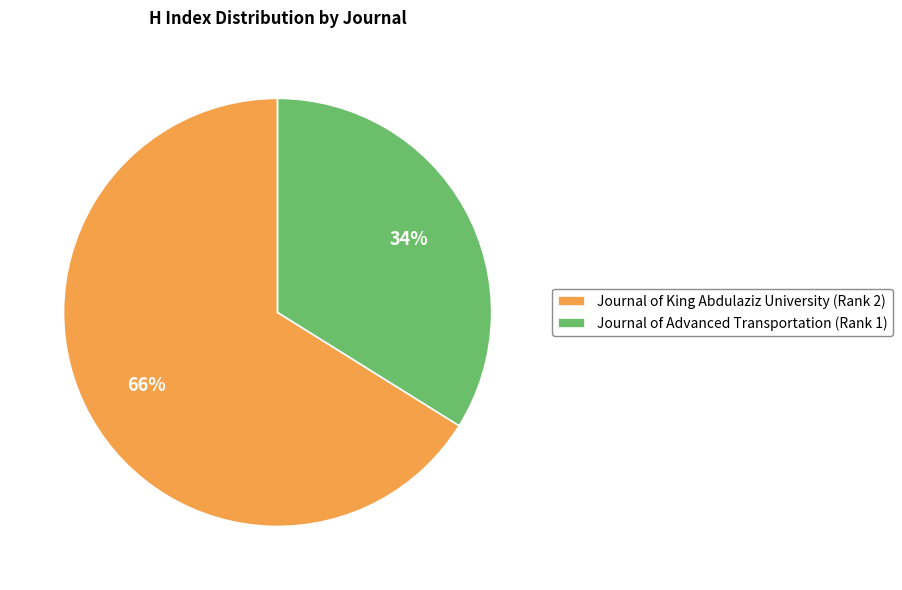

To the nearest percent, what is the combined percentage of Journal of King Abdulaziz University (Rank 2) and Journal of Advanced Transportation (Rank 1)?

100%